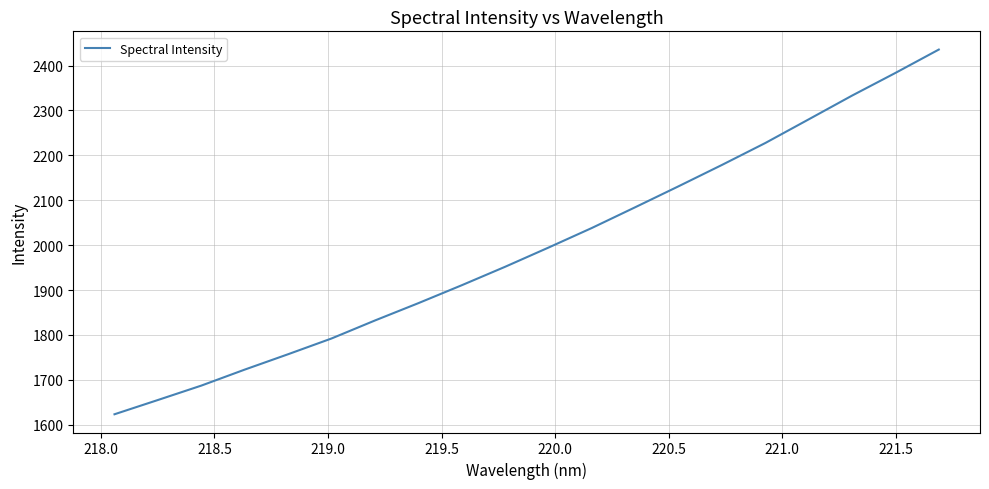

What is the smallest value displayed?

1623.5